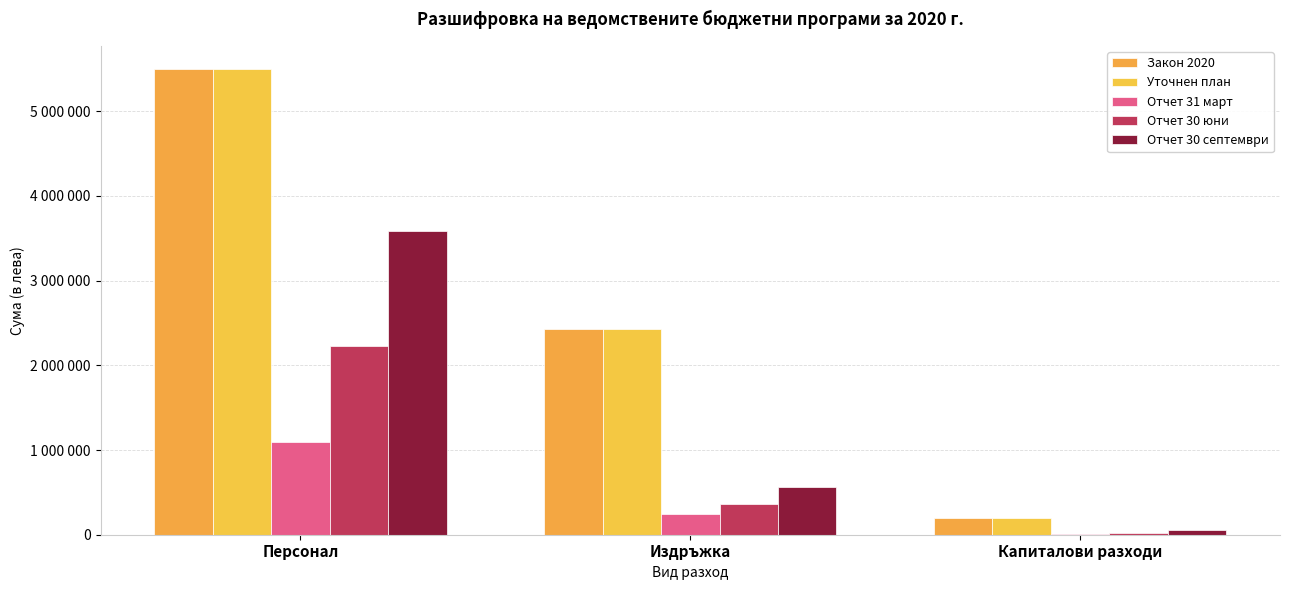

Reading left to right, list all the values displayed in this chart.

Закон 2020: 5494500	2432000	200000
Уточнен план: 5494500	2432000	200000
Отчет 31 март: 1089538	241476	7920
Отчет 30 юни: 2232100	363408	17520
Отчет 30 септември: 3590340	557613	50383